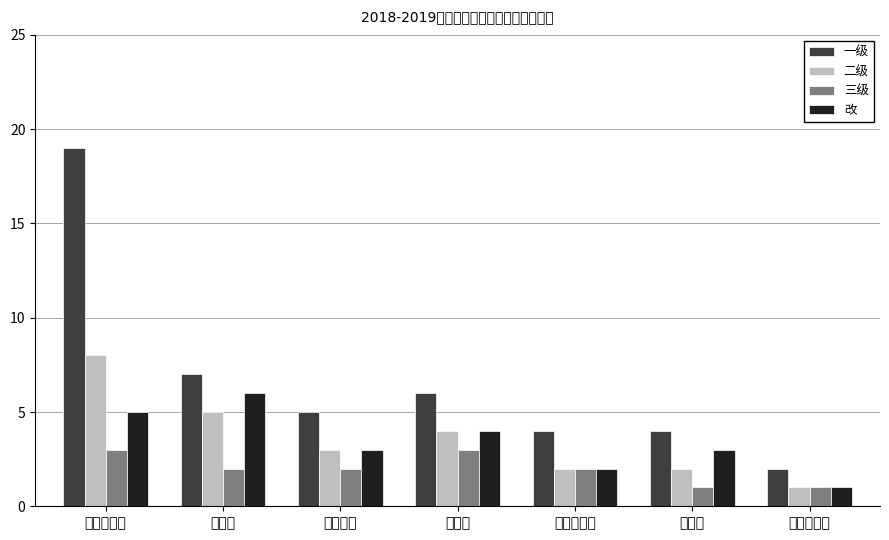

At how many categories does at least one series exceed 11?

1